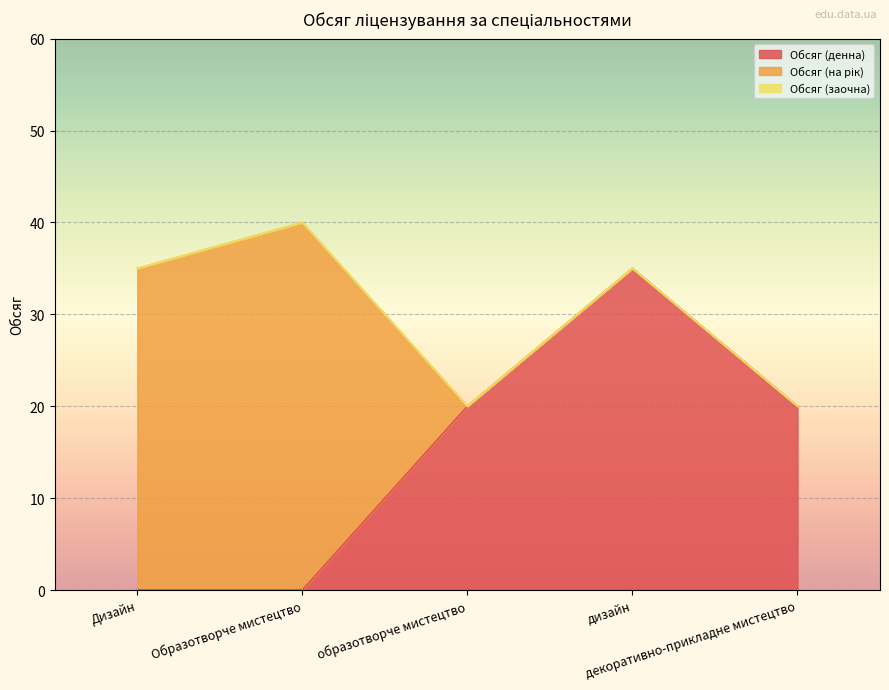

Read the Обсяг (денна) value at образотворче мистецтво, to the nearest 10.

20